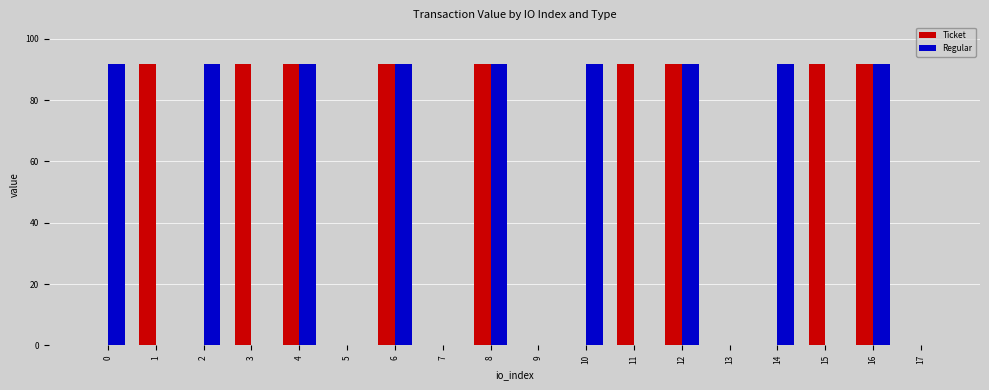

True or false: Regular has a value of 91.6 at 4.

True